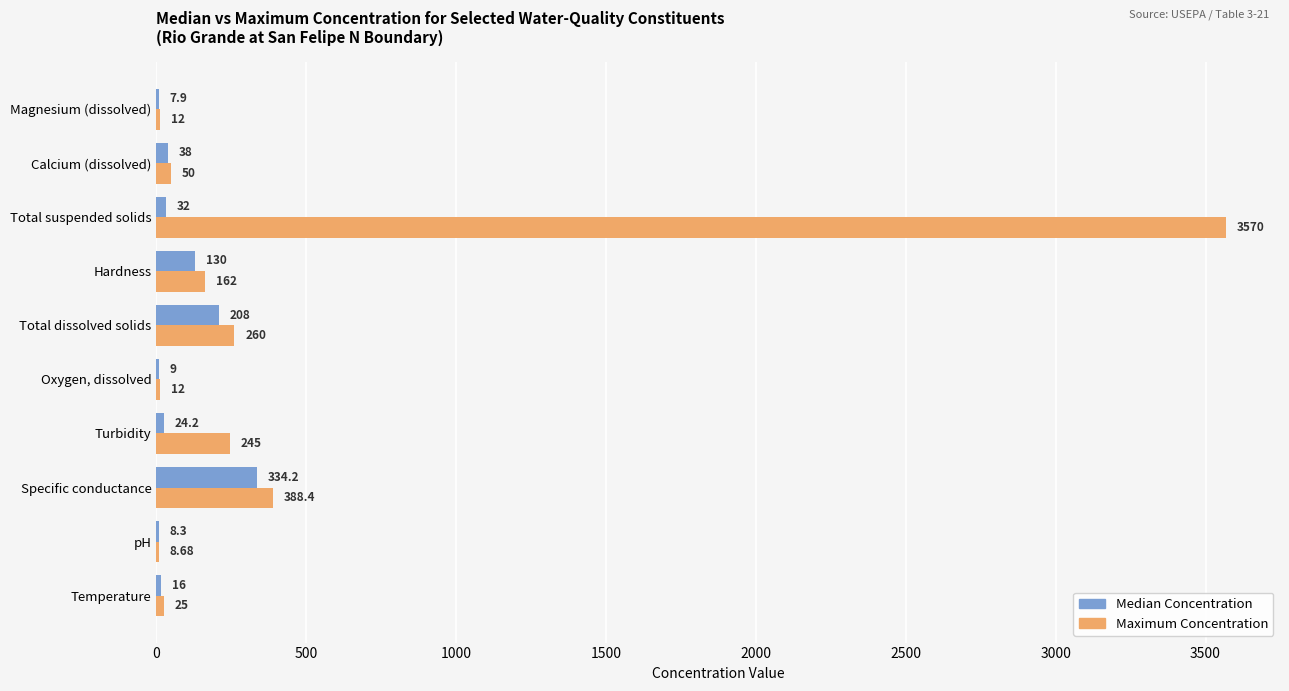

At which category is the sum across all series the highest?

Total suspended solids